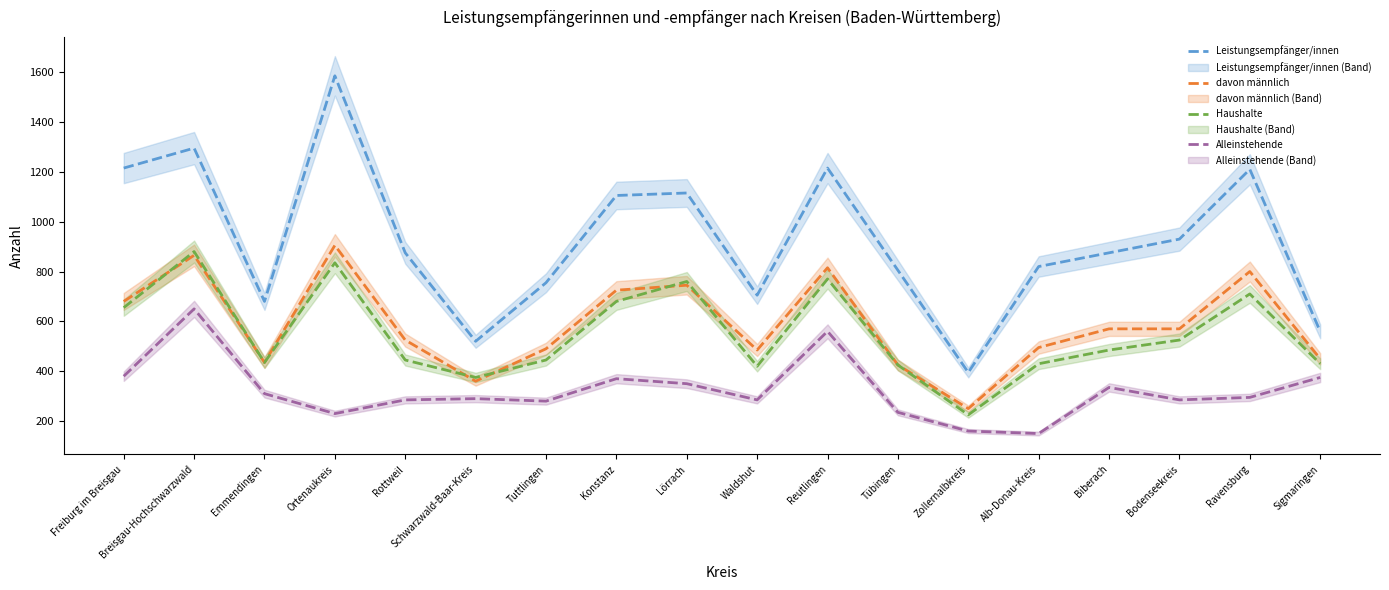

Where is Leistungsempfänger/innen nearest to the value 990?

Bodenseekreis